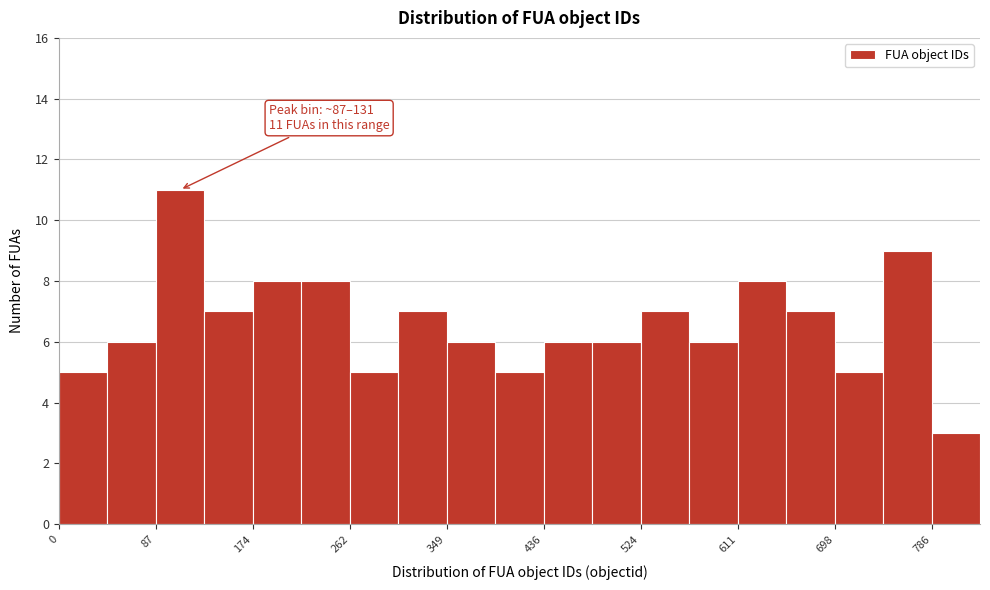

Which range on the x-axis has the tallest bar?

90 to 130